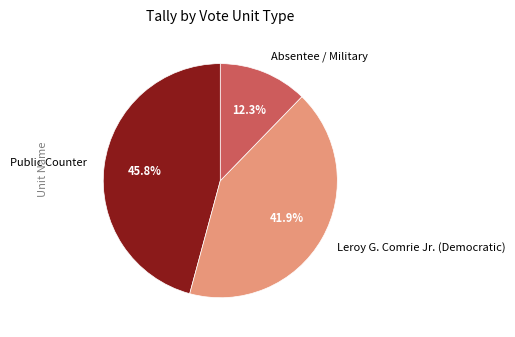

What percentage is the Public Counter slice, to the nearest percent?

46%